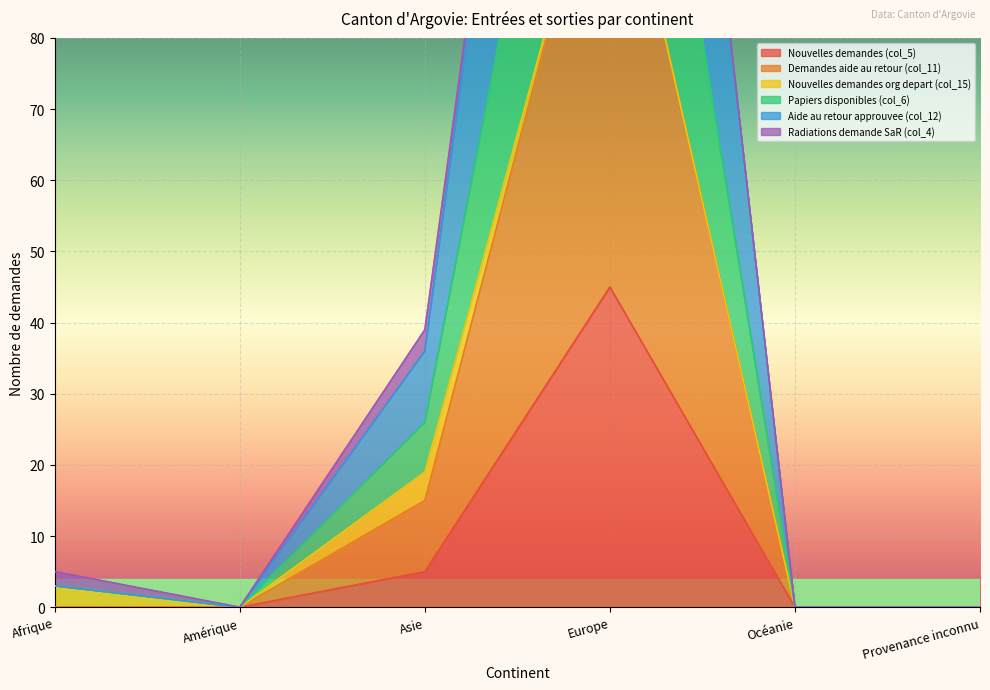

True or false: Nouvelles demandes (col_5) has a value of 5 at Asie.

True